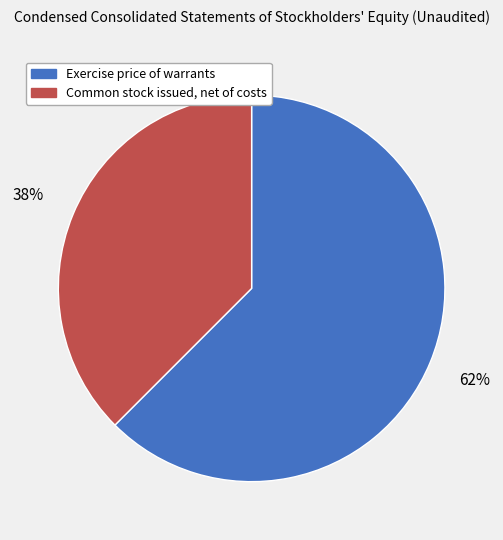

How many segments does this pie chart have?

2